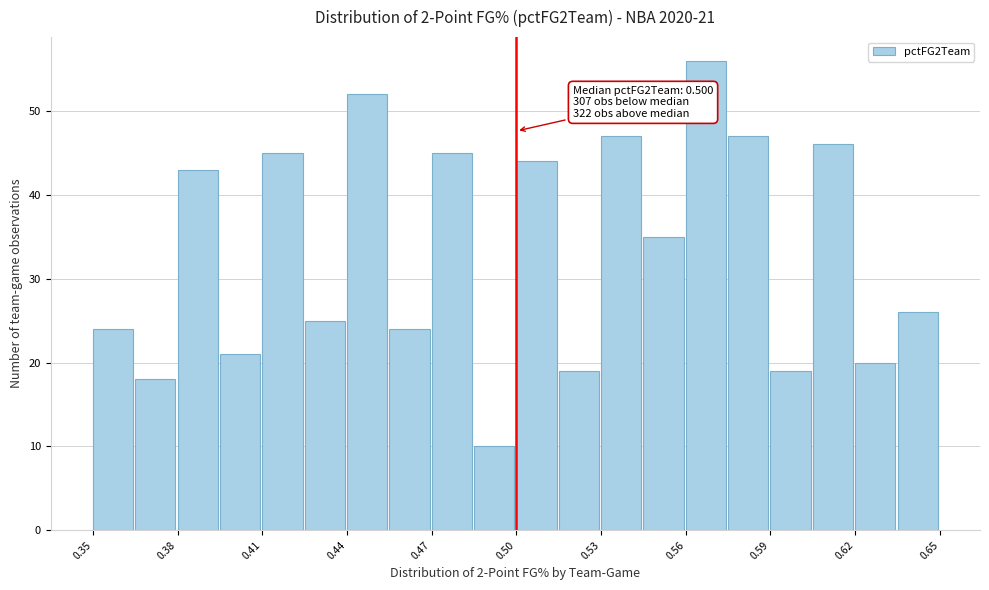

Around what value on the x-axis is the tallest bar? Give the approximate position of its centre, as read against the axis.

0.565